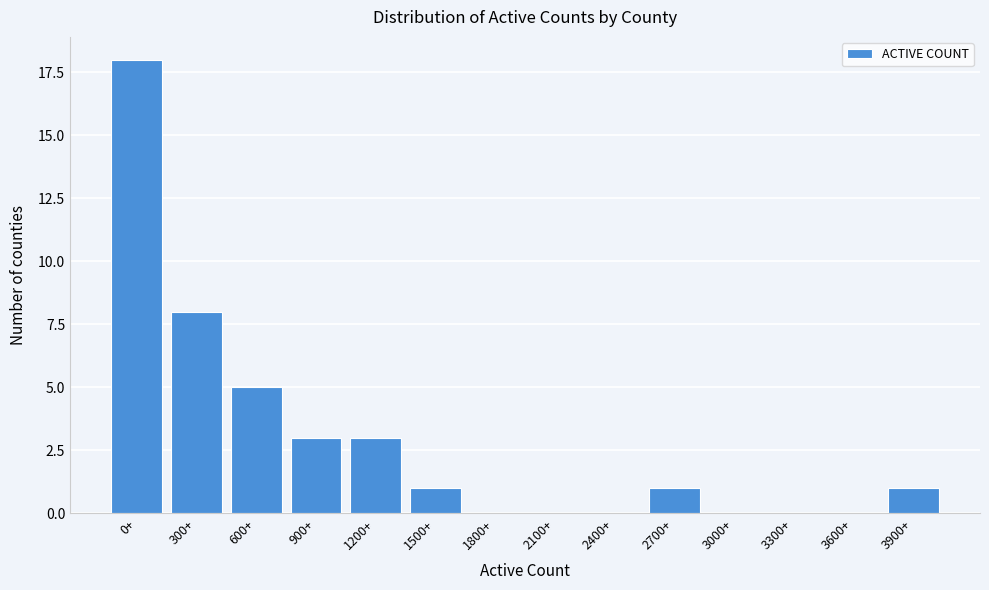

Reading right to left, extract all data points from this chart.

3900+=1	3600+=0	3300+=0	3000+=0	2700+=1	2400+=0	2100+=0	1800+=0	1500+=1	1200+=3	900+=3	600+=5	300+=8	0+=18